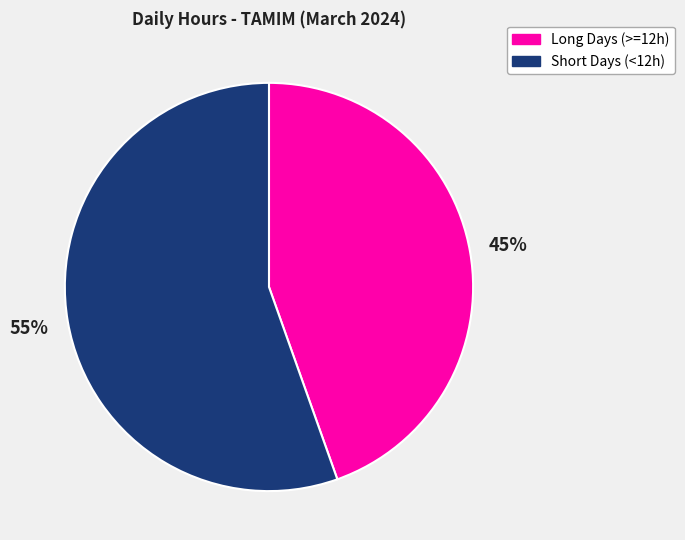

To the nearest percent, what is the average slice percentage?

50%